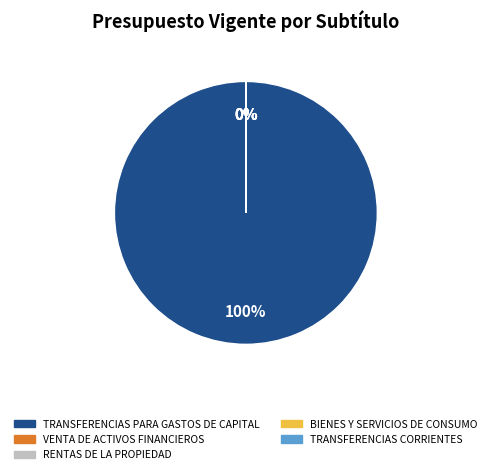

What percentage is NOT represented by BIENES Y SERVICIOS DE CONSUMO?

100.0%